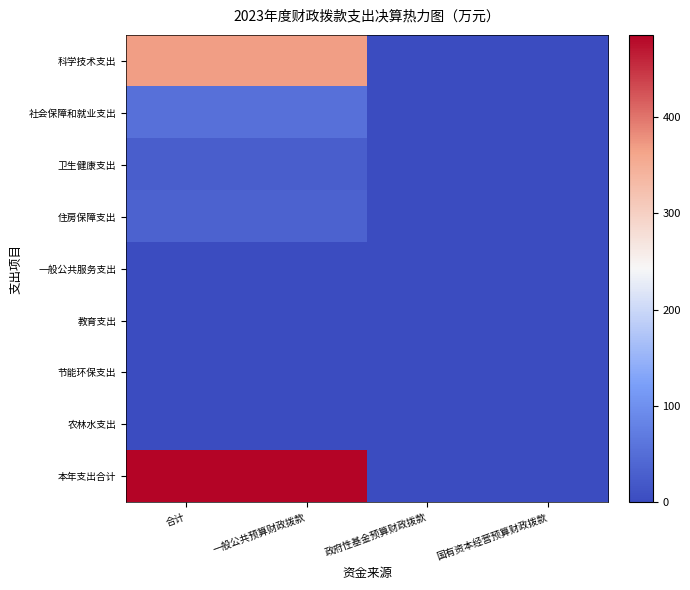

Which series has the largest total across all categories?

本年支出合计